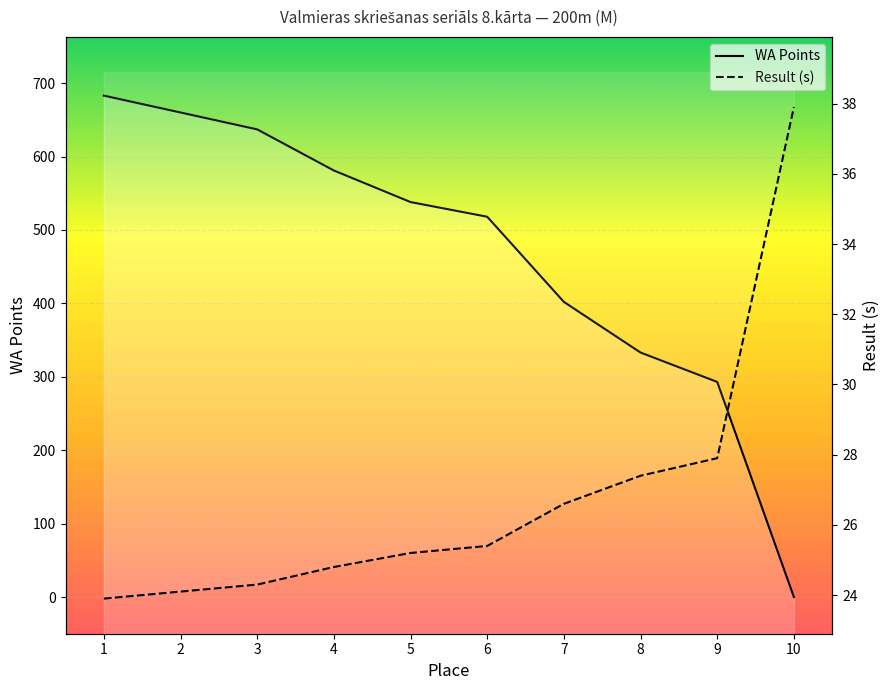

Reading left to right, extract all data points from this chart.

WA Points: 683.0	660.0	637.0	581.0	538.0	518.0	402.0	333.0	293.0	0.0
Result (s): 23.9	24.1	24.3	24.8	25.2	25.4	26.6	27.4	27.9	37.9